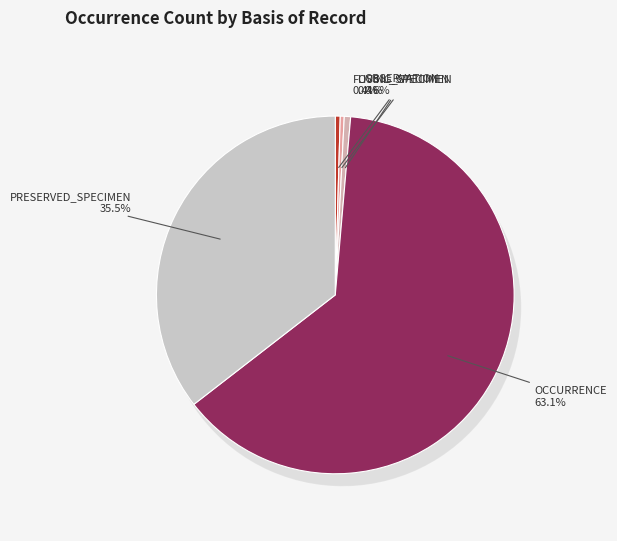

Is there a majority slice in this chart?

Yes